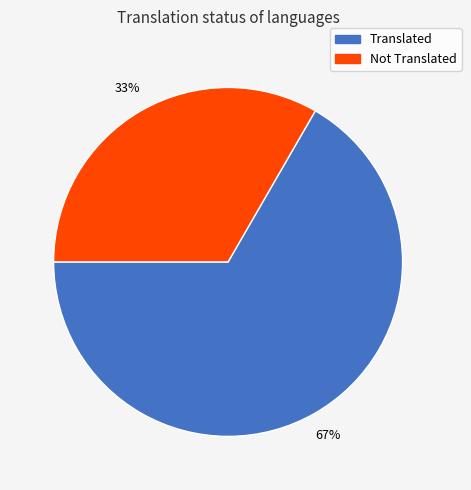

To the nearest percent, what is the average slice percentage?

50%